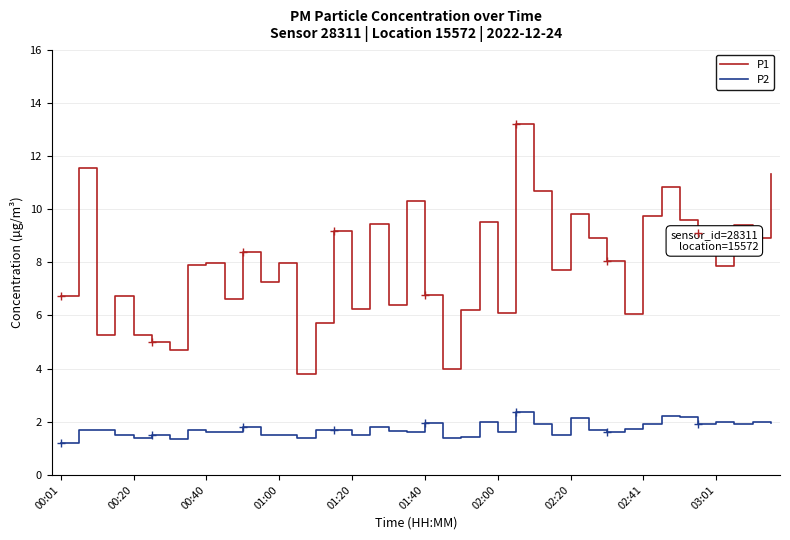

True or false: P1 and P2 intersect in this chart.

False